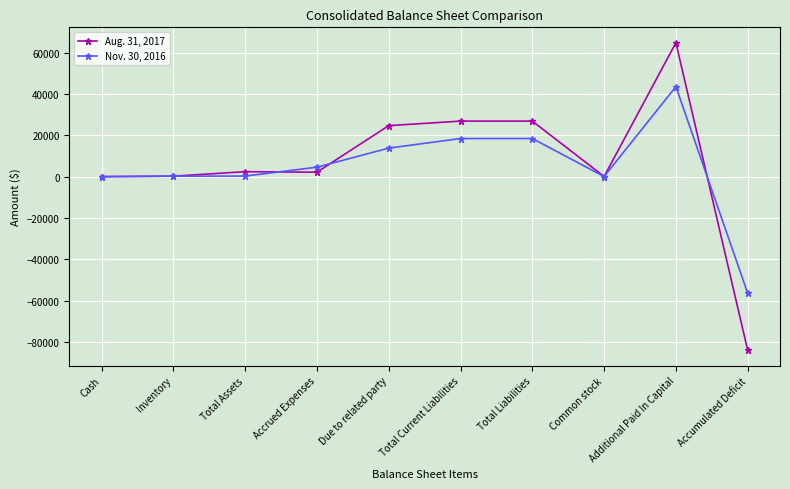

The value of Aug. 31, 2017 at Accumulated Deficit is -83952. True or false?

True